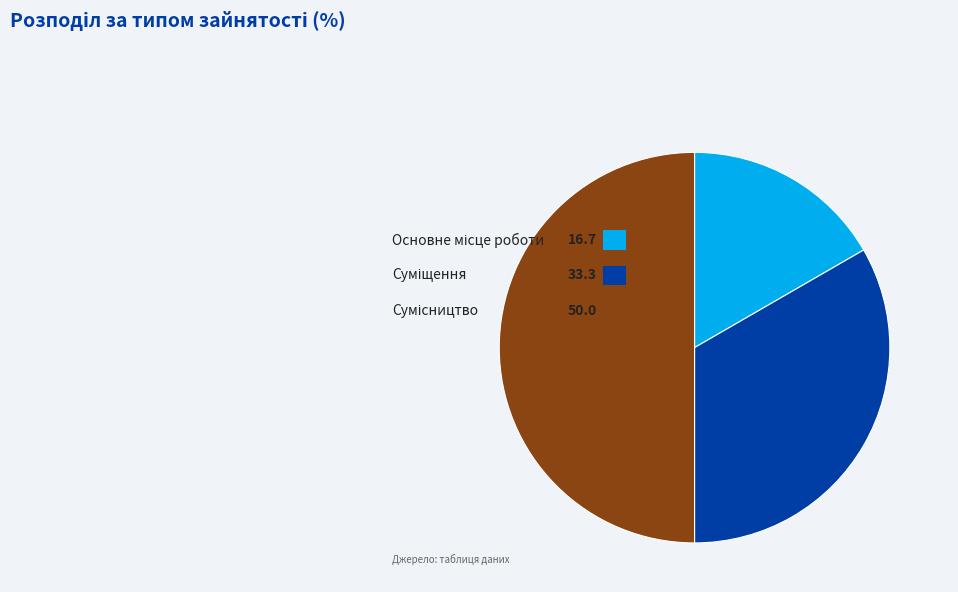

Combined, what portion of the pie is Сумісництво and Основне місце роботи?

66.7%